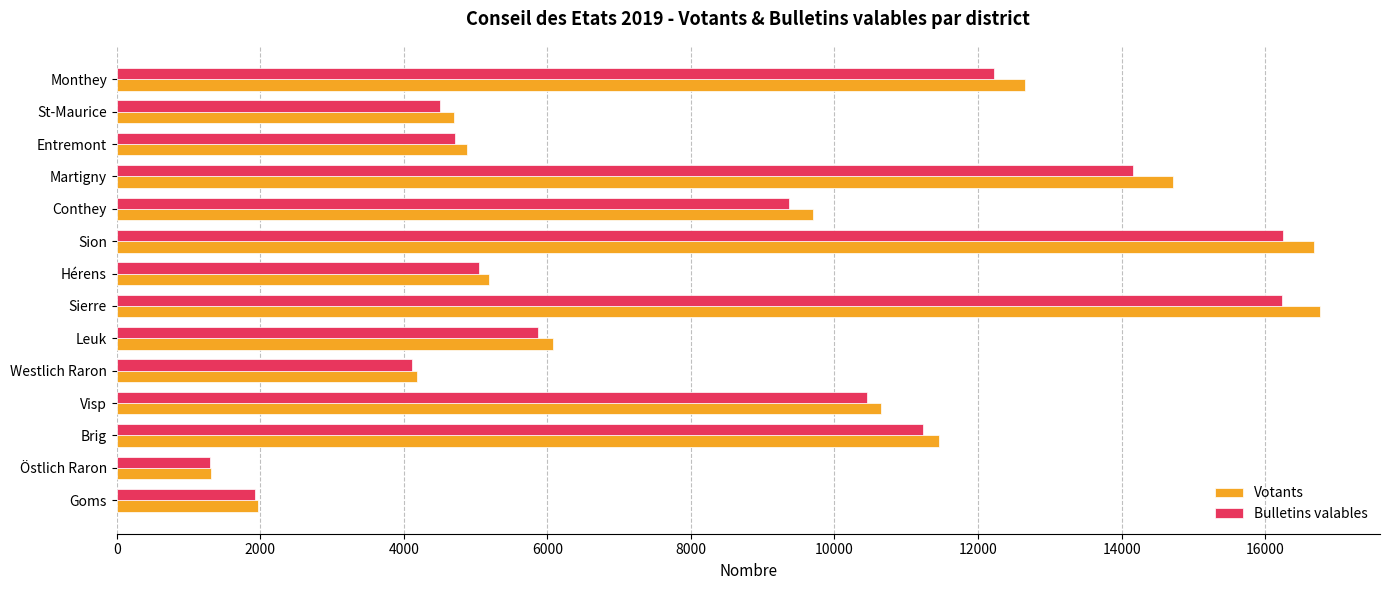

Is the value of Votants at Westlich Raron greater than the value of Bulletins valables at Hérens?

No